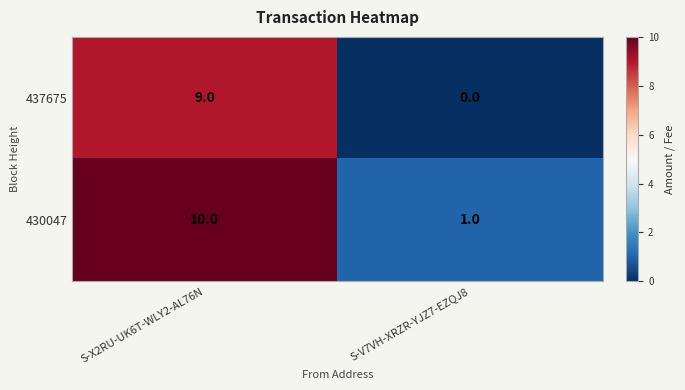

Which series has the largest total across all categories?

430047